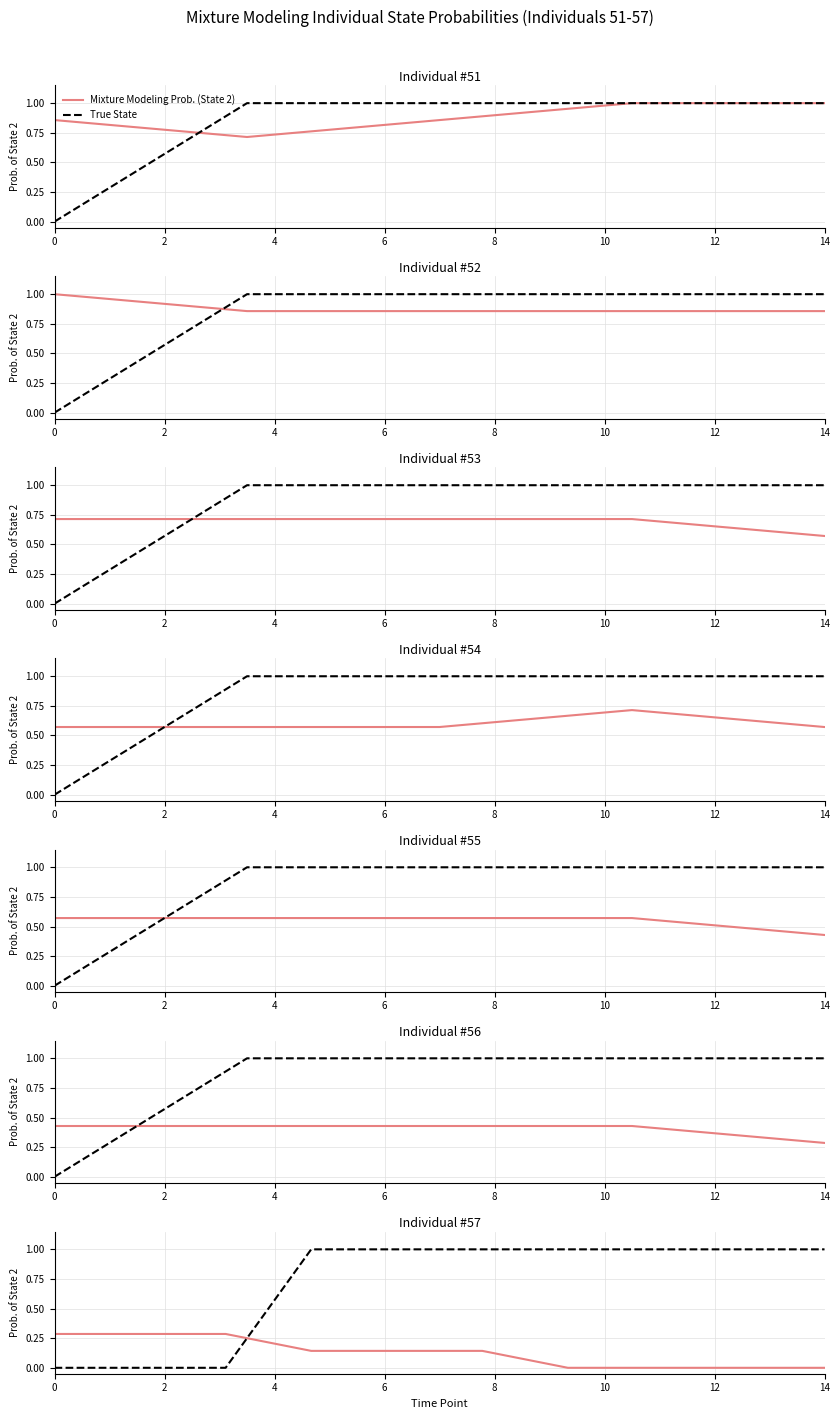

Which series has the largest total across all categories?

True State